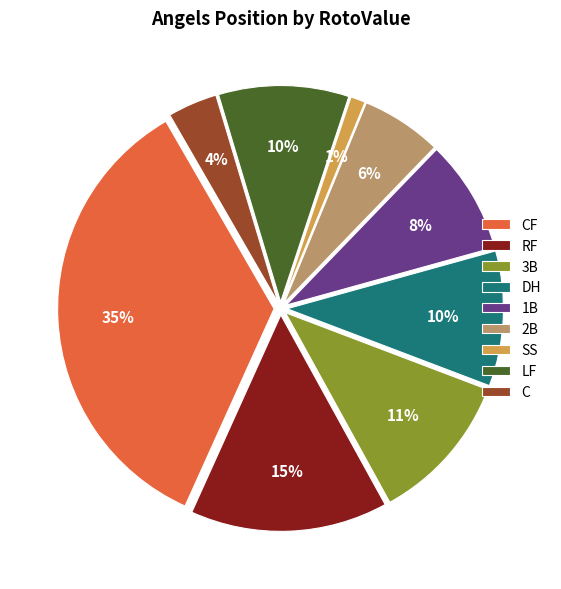

What is the largest slice in the pie chart?

CF